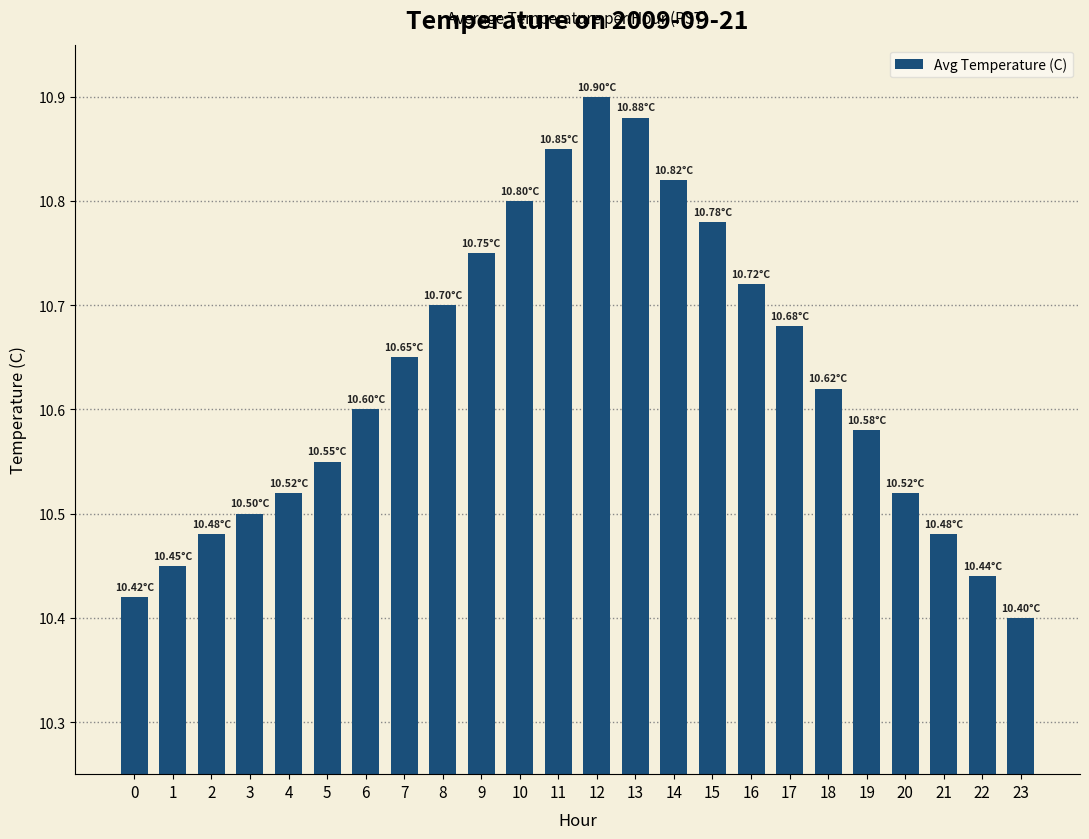

Which has a higher value, 23 or 22?

22